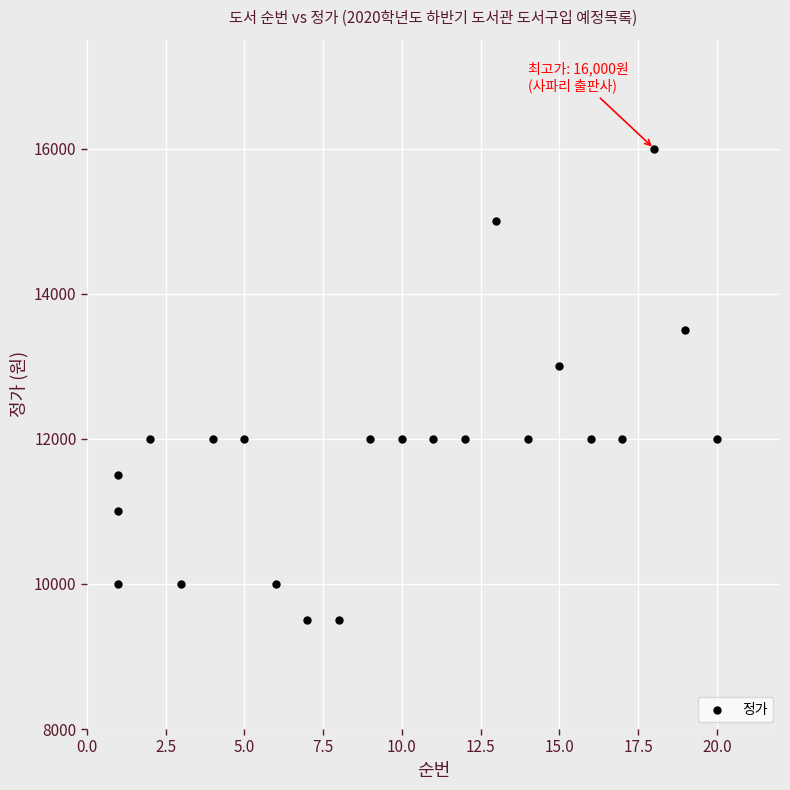

What is the range of X values (max minus min)?

19